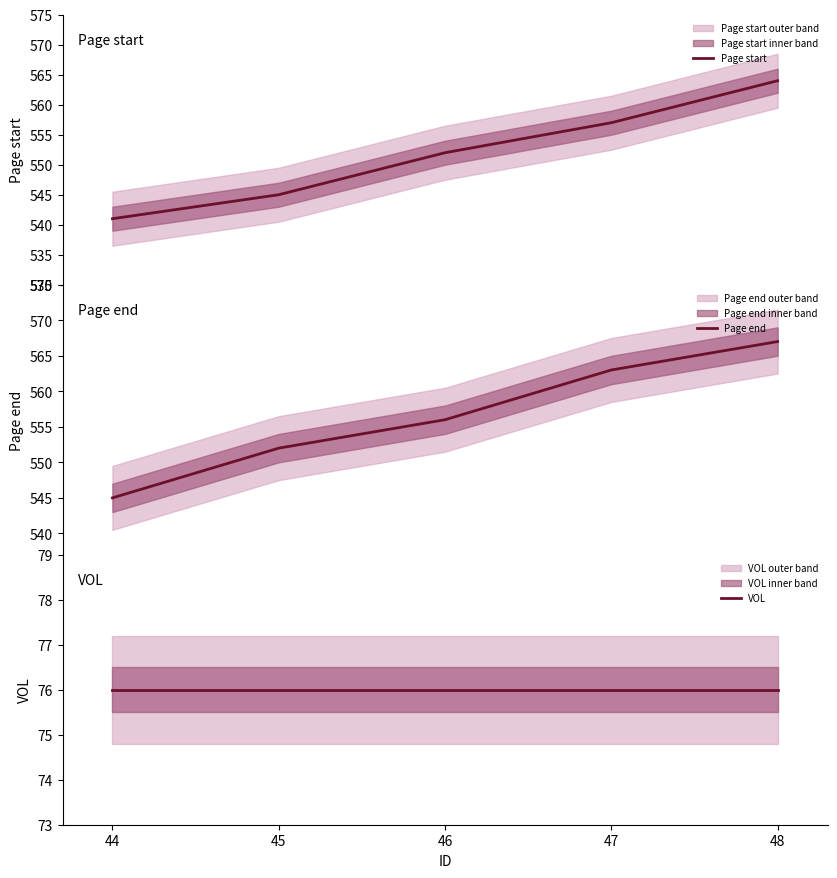

Reading right to left, what are all the values shown in this chart?

Page start: 564	557	552	545	541
Page end: 567	563	556	552	545
VOL: 76	76	76	76	76